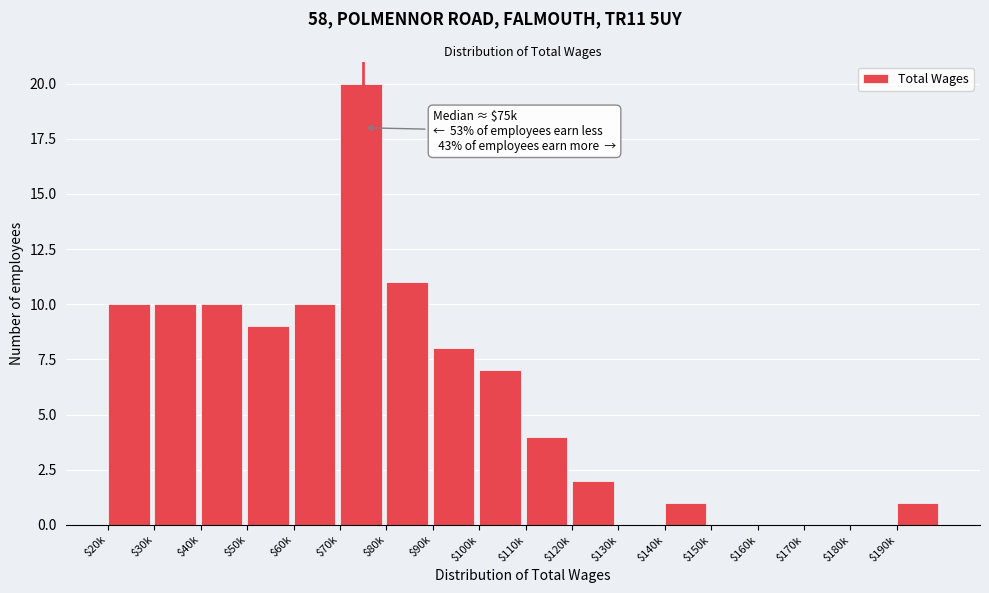

What is the sum of all values?

103